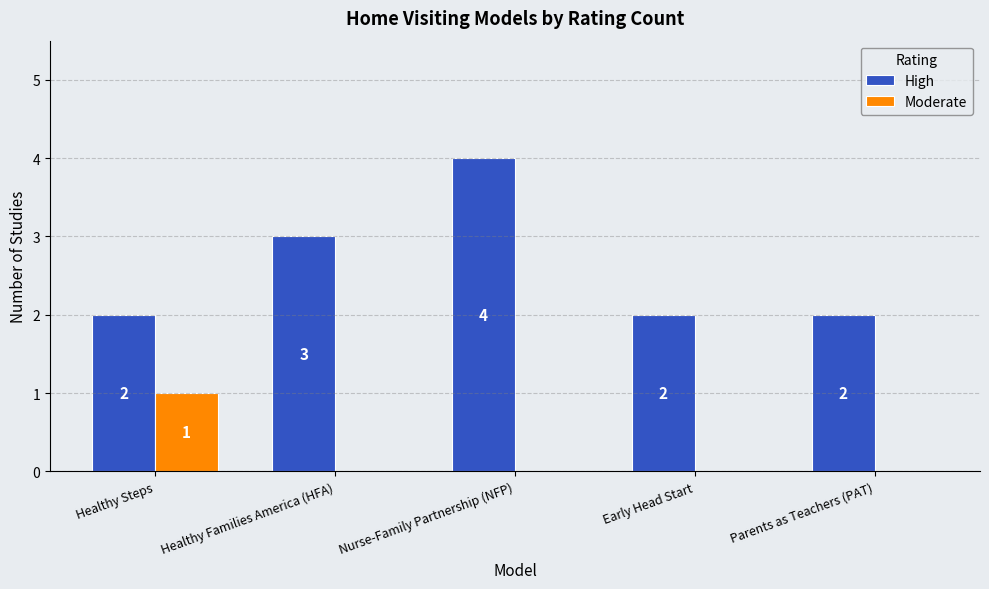

Reading left to right, what are all the values shown in this chart?

High: 2	3	4	2	2
Moderate: 1	0	0	0	0